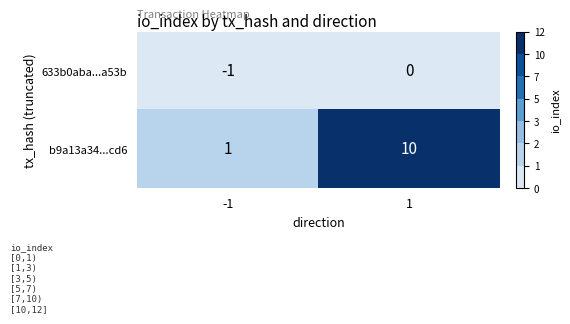

Which label corresponds to the largest value in the chart?

1